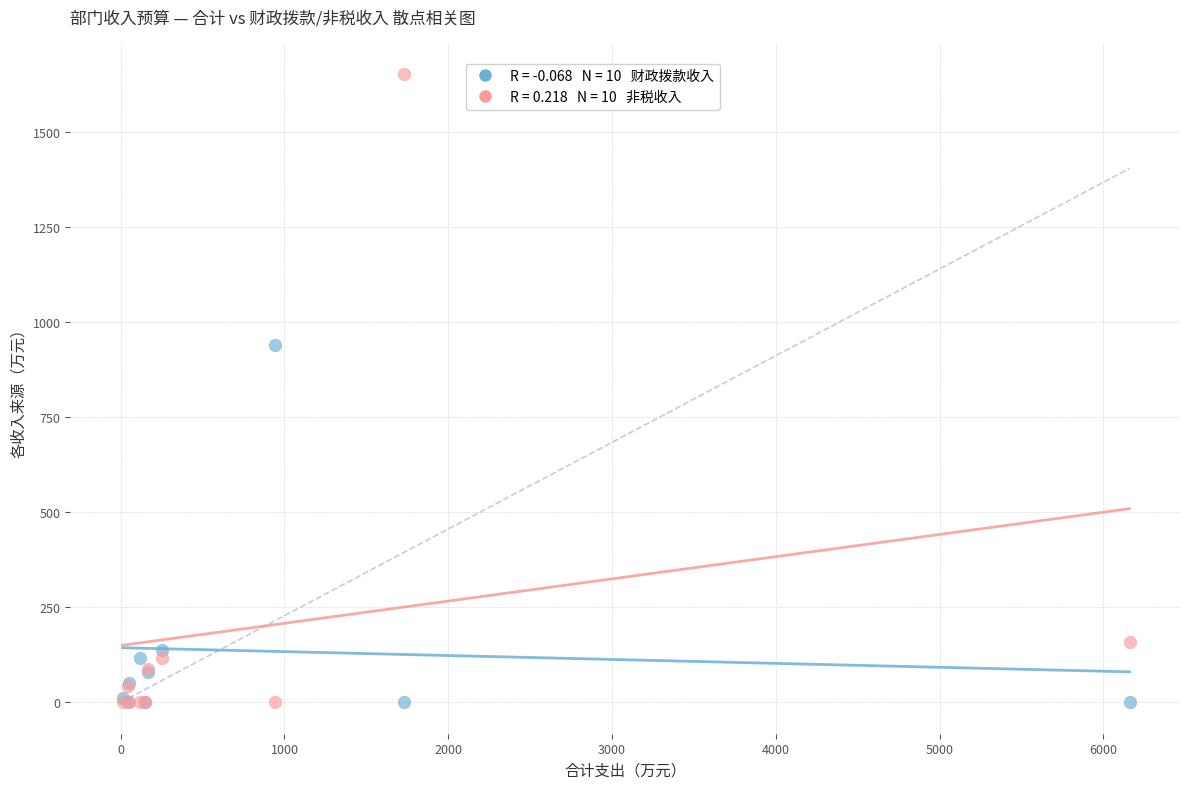

Across all series, what Y value is closest to 826?

941.5